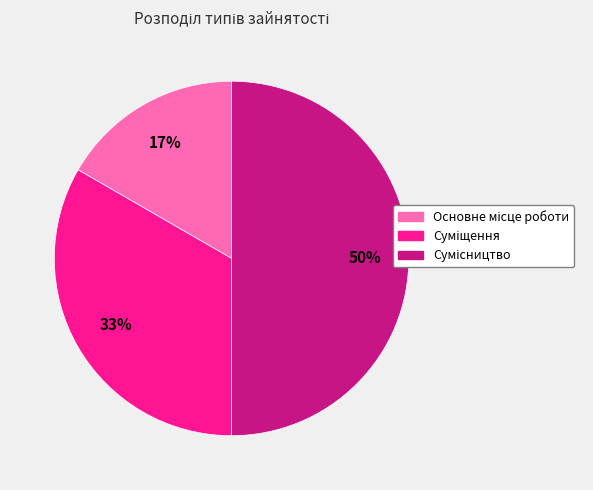

To the nearest percent, what is the average slice percentage?

33%